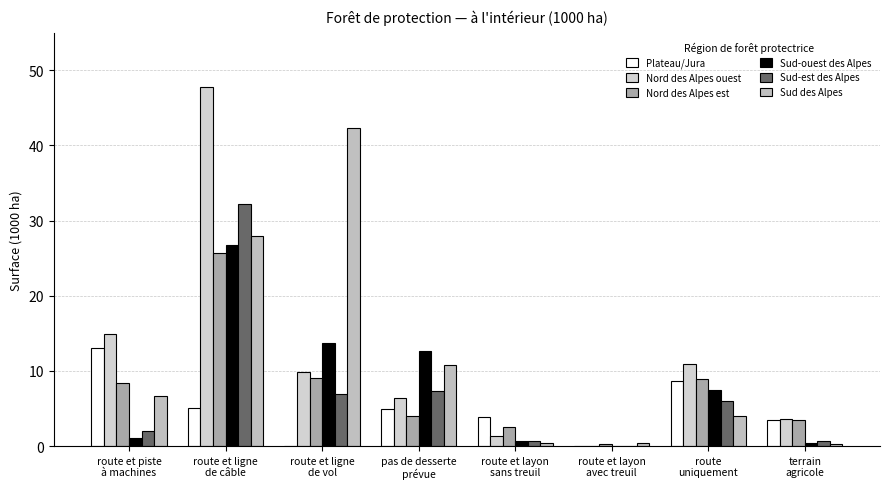

What is the difference between the Sud-ouest des Alpes values at pas de desserte
prévue and terrain
agricole?

12.2